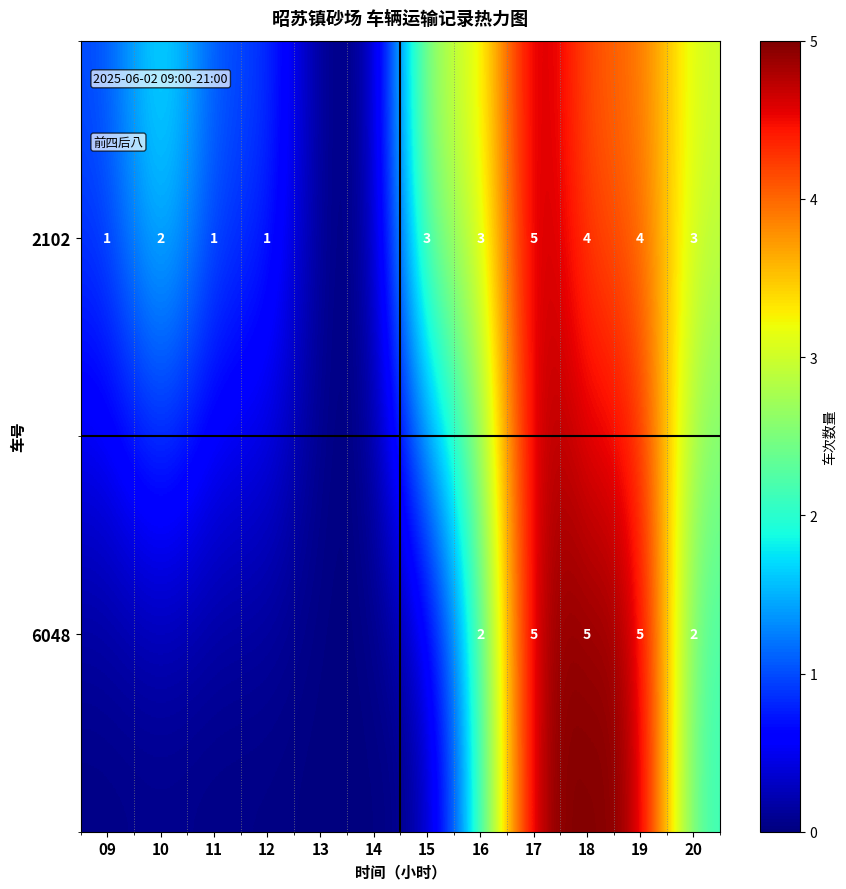

Is the value of 6048 at 17 greater than the value of 2102 at 19?

Yes